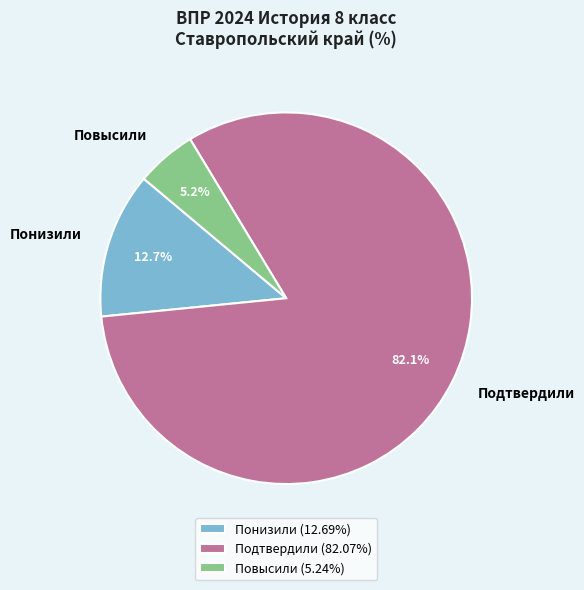

What is the largest slice in the pie chart?

Подтвердили